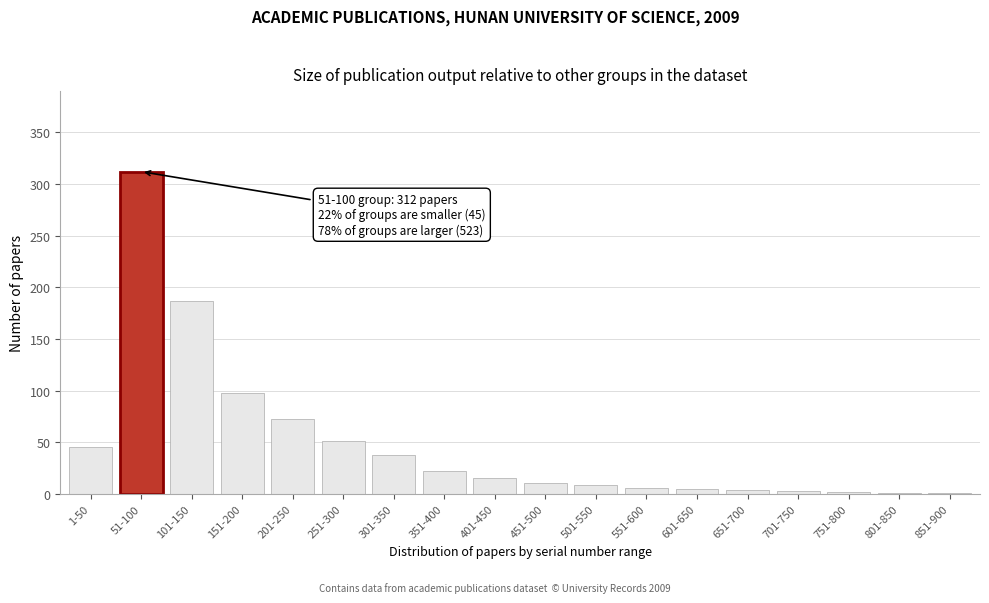

Which category has the highest value across all series?

51-100